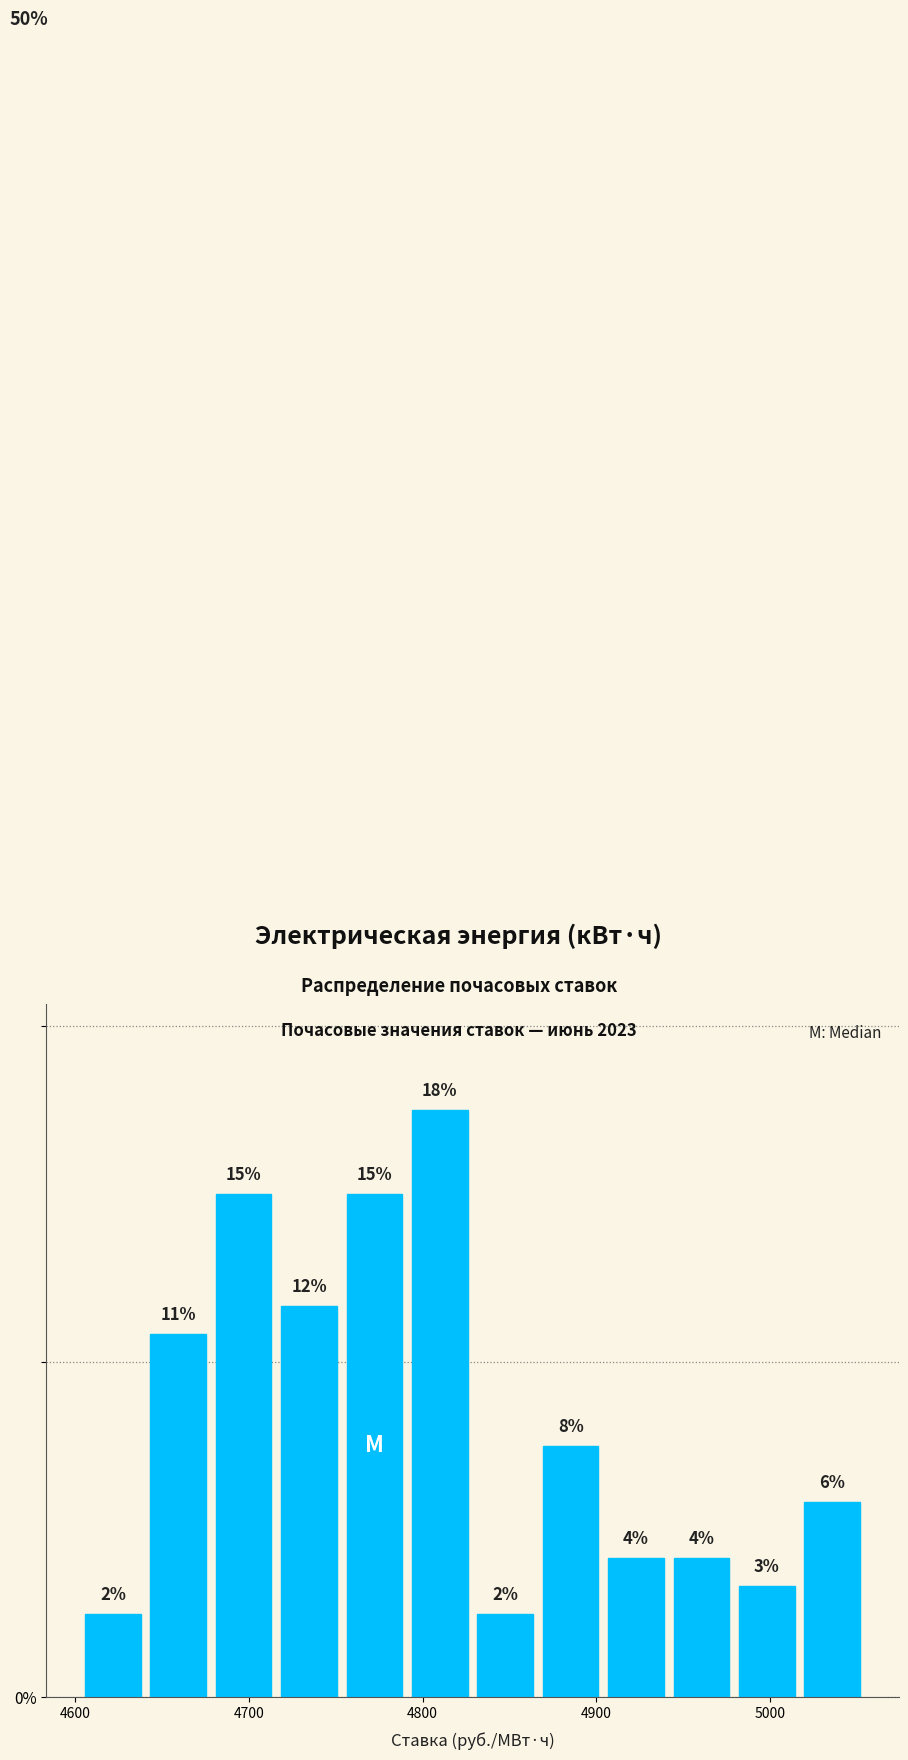

Around what value on the x-axis is the tallest bar? Give the approximate position of its centre, as read against the axis.

4810